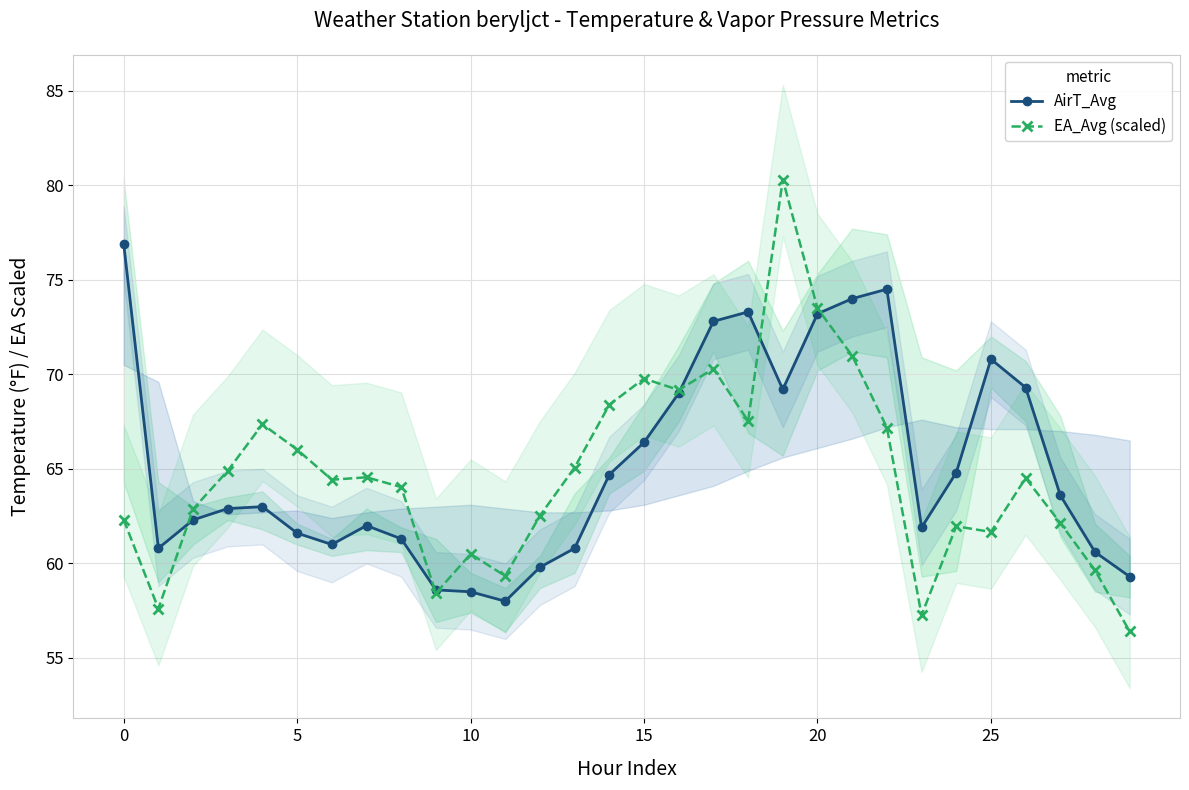

At which category is the sum across all series the highest?

19